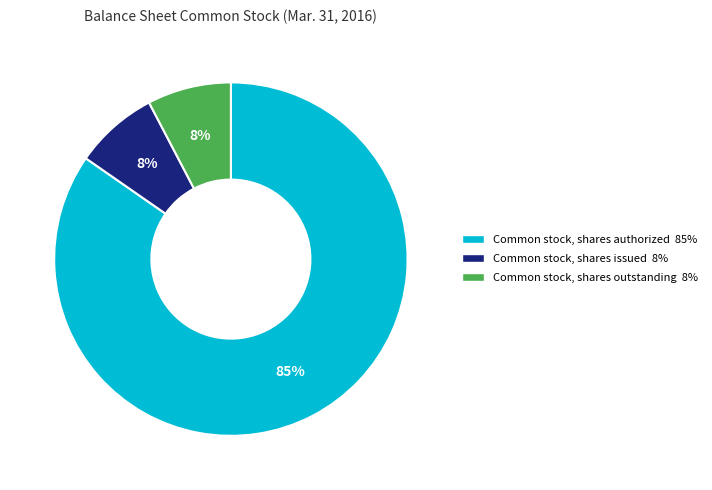

Which has a higher value, Common stock, shares authorized or Common stock, shares issued?

Common stock, shares authorized